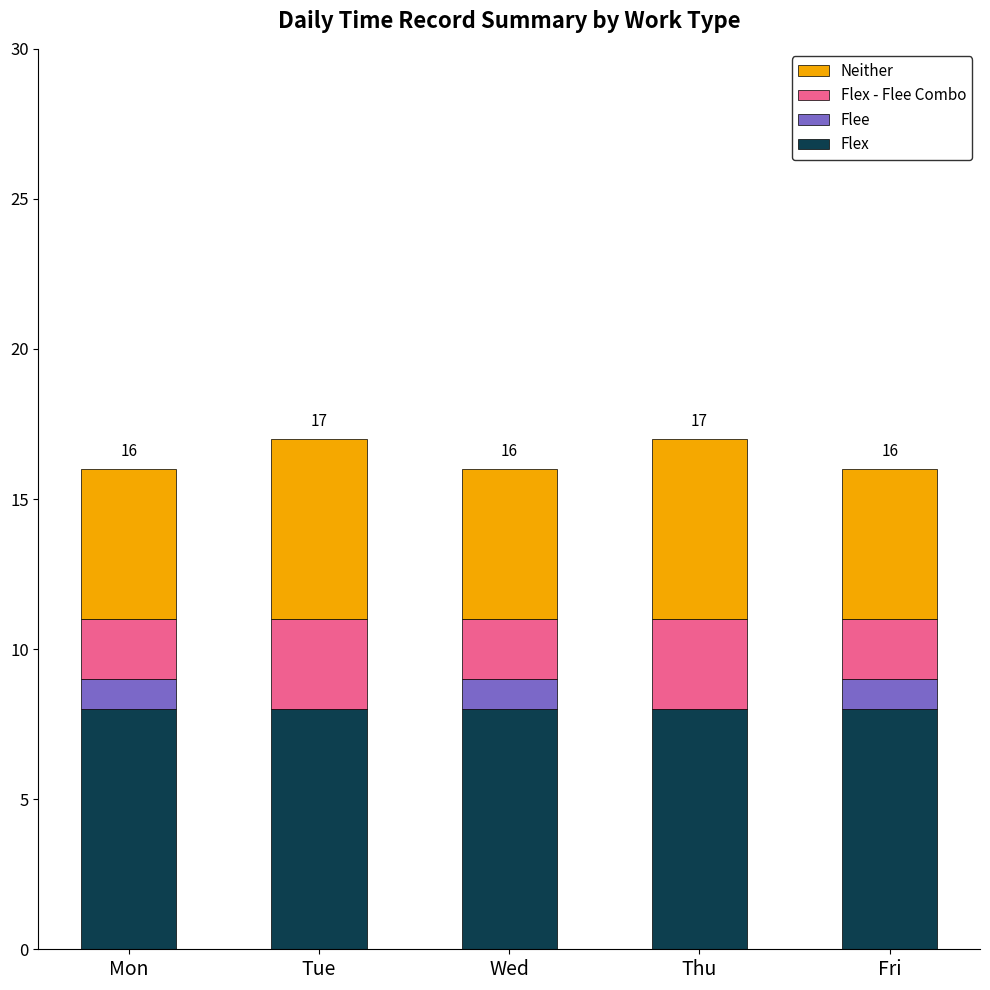

What is the total value across all series at Tue?

17